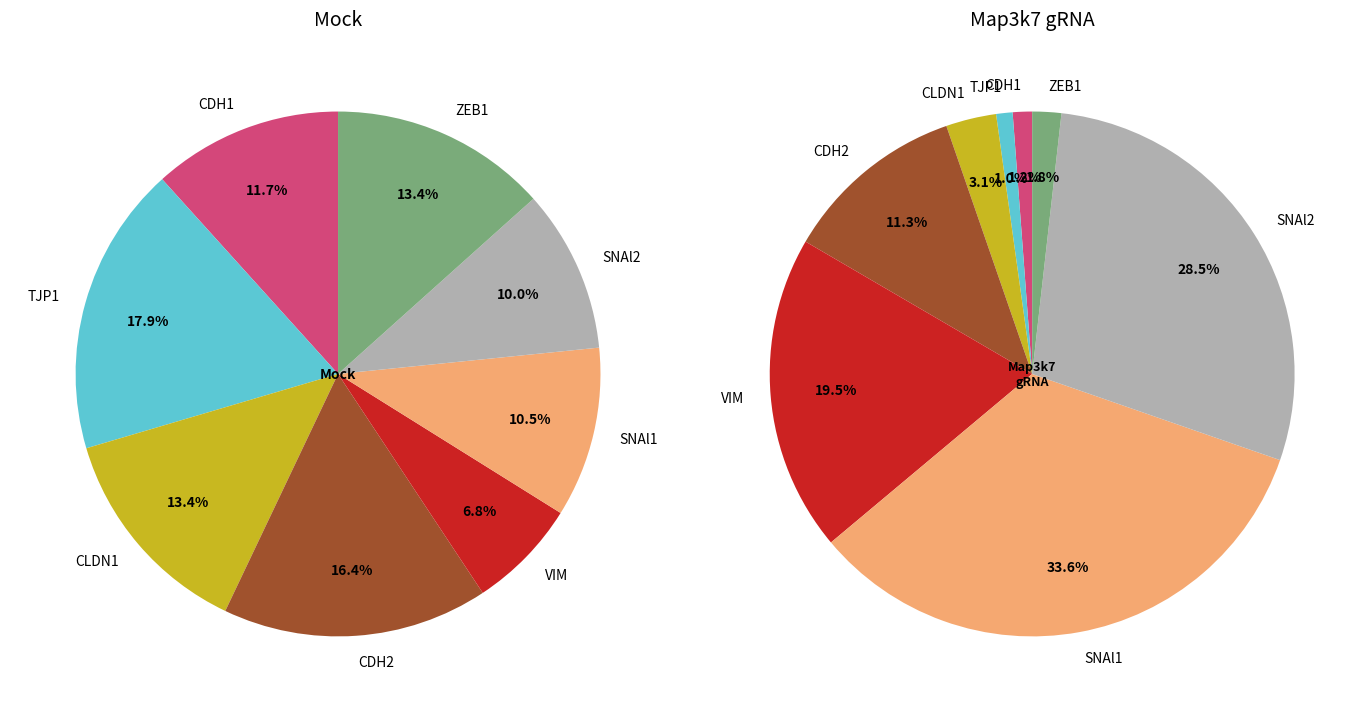

At 6, list the series in order from largest to smallest.

map3k7_values, mock_values